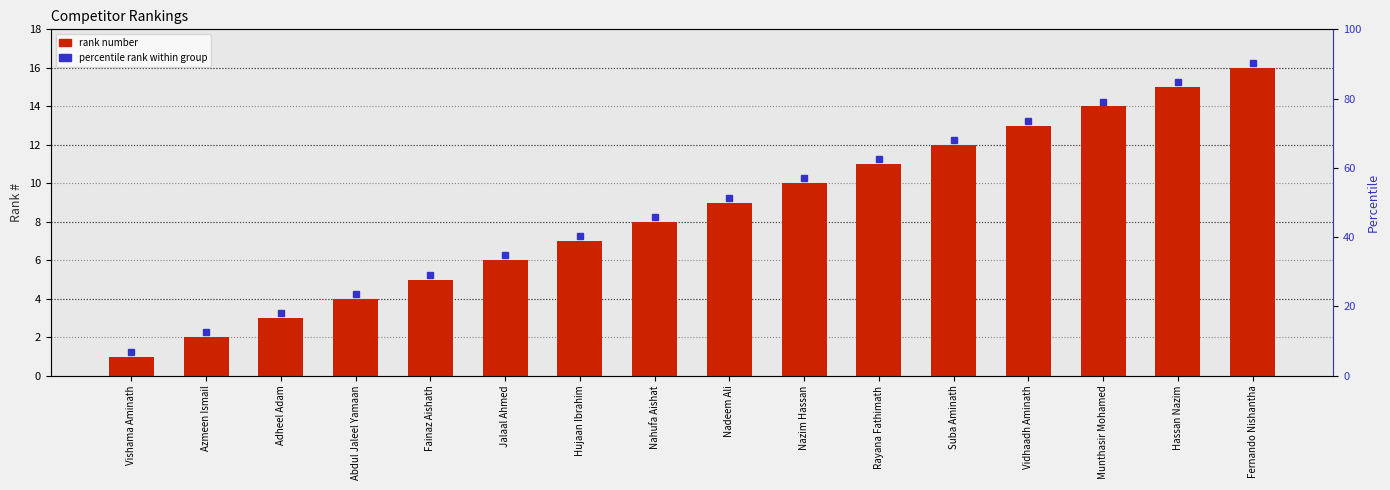

The value at Munthasir Mohamed is 14. True or false?

True